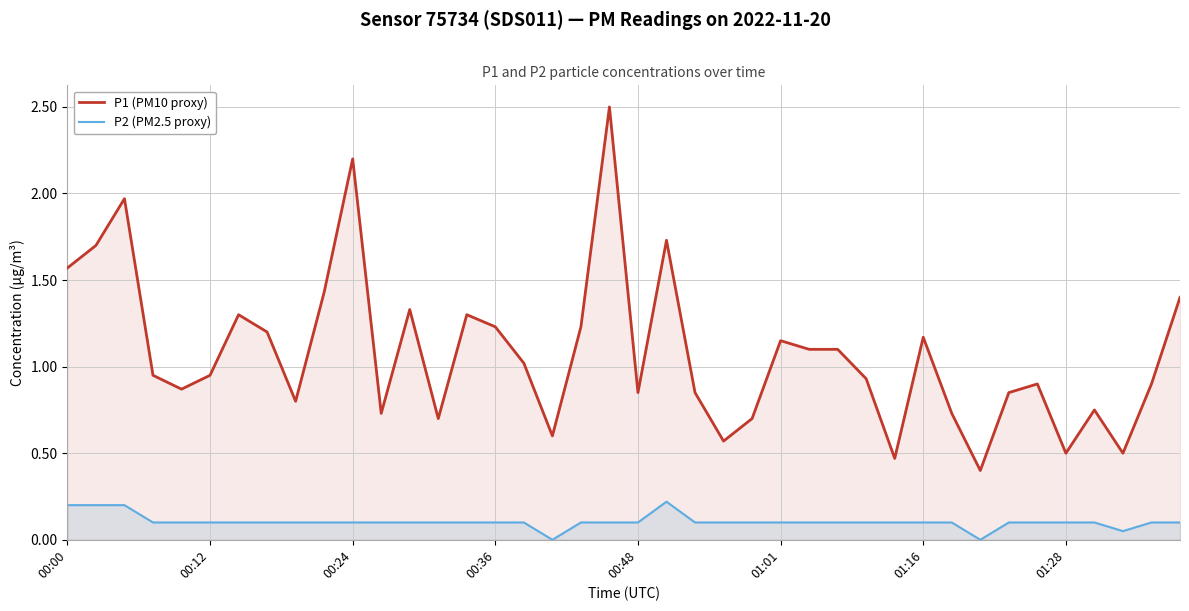

What is the value of the P1 (PM10 proxy) point at the 14th from the left?

0.7